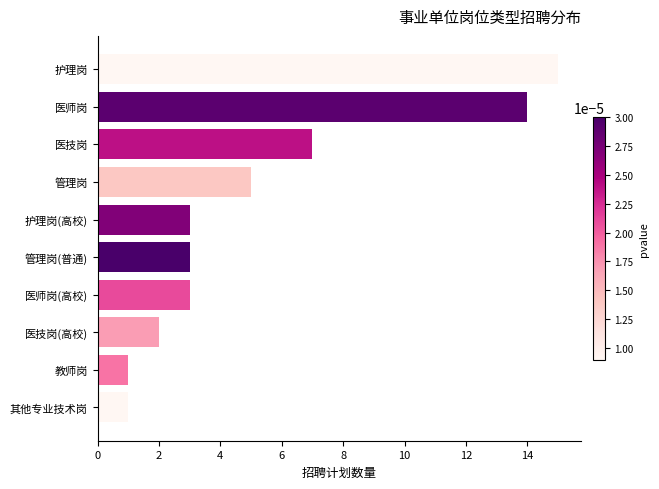

At which label is the value closest to 8?

医技岗